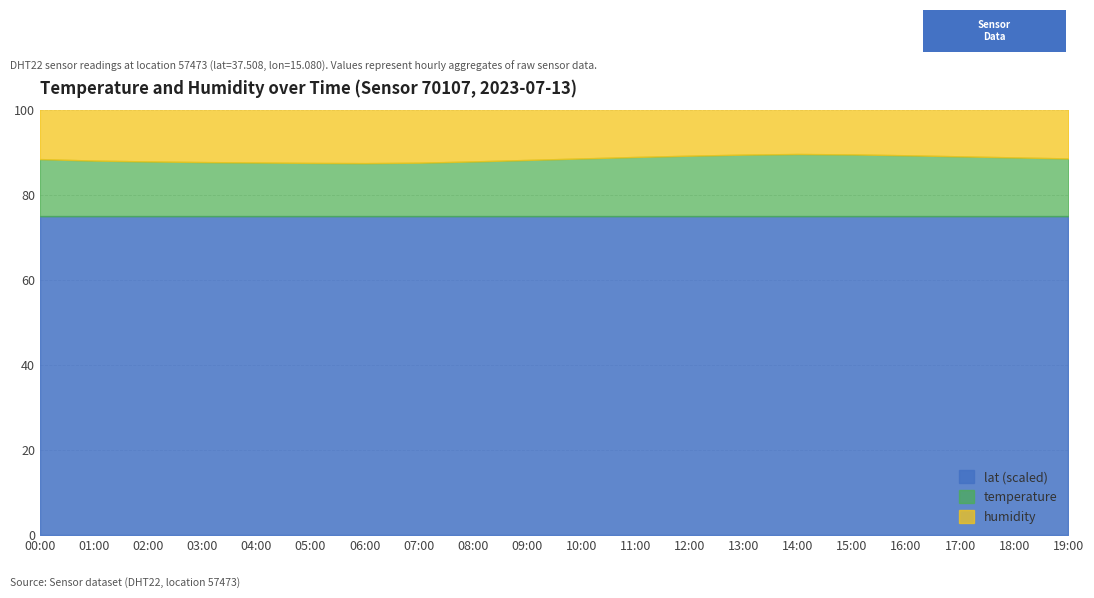

What is the spread (max minus min) of values at 15:00?

26.1